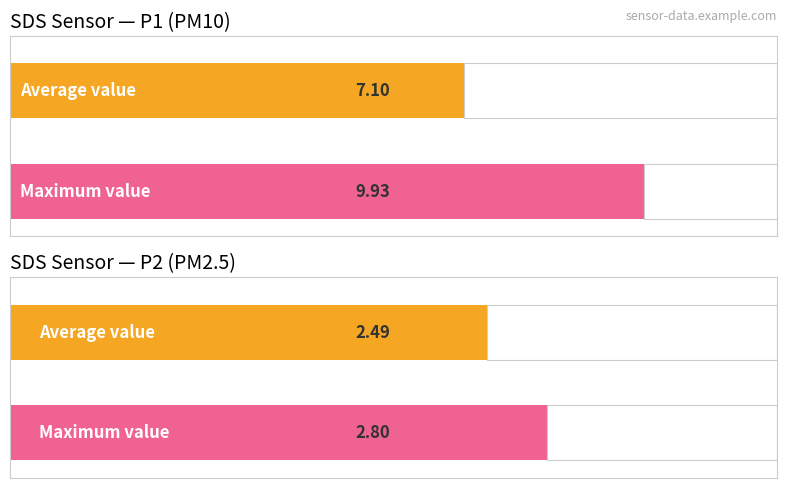

Rank the series at 7 from lowest to highest value.

SDS_P2, SDS_P1